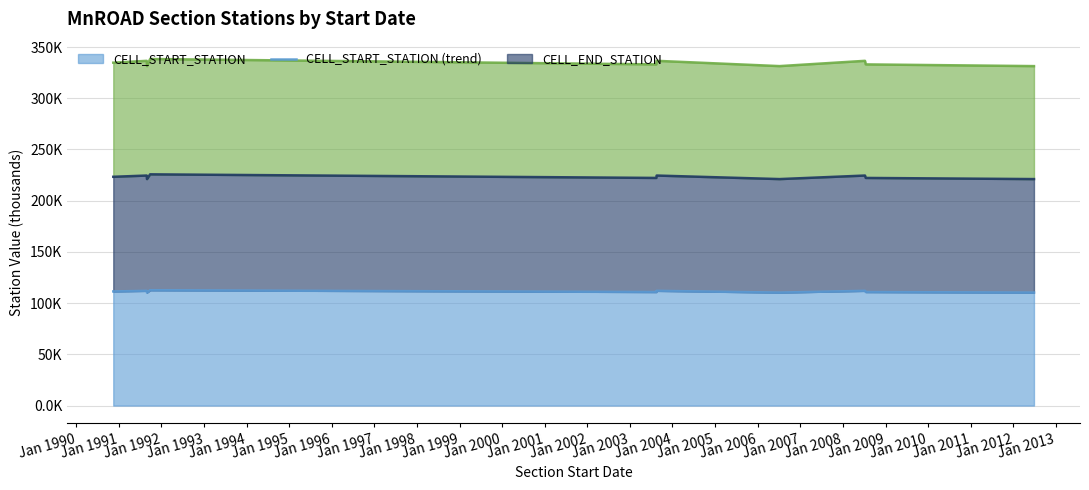

Is the value of CELL_START_STATION (trend) at Jan 1991 greater than the value of CELL_END_STATION (trend) at Jan 1997?

No